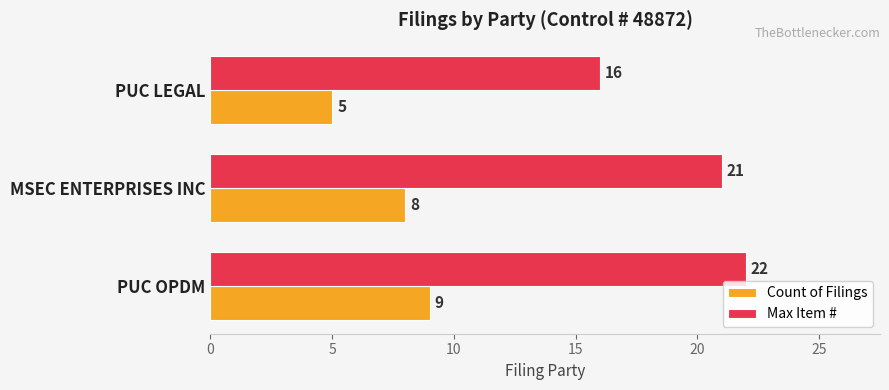

At which label does Count of Filings reach its peak?

PUC OPDM